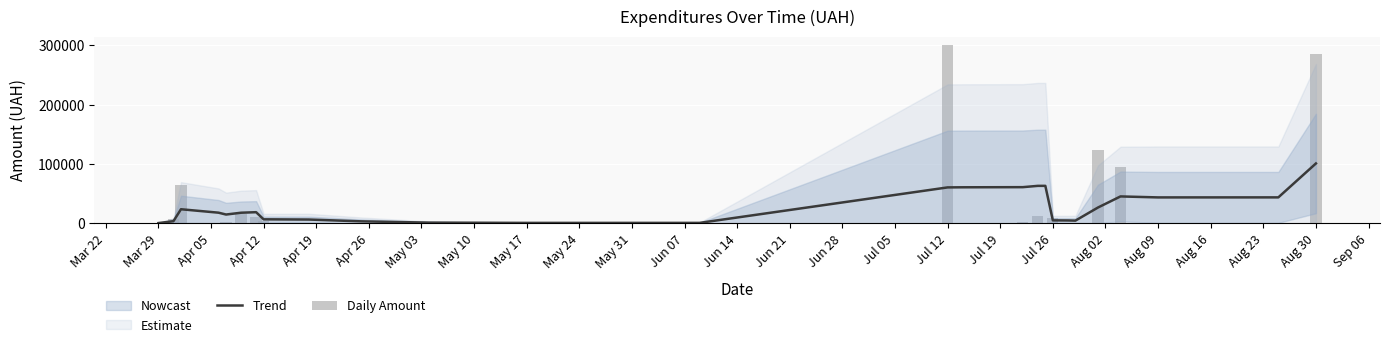

Is it true that Daily Amount equals 173.9 at May 17?

True